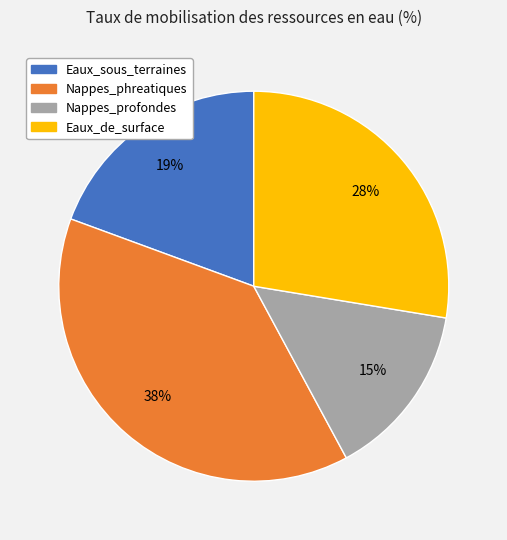

What is the smallest slice in the pie chart?

Nappes_profondes